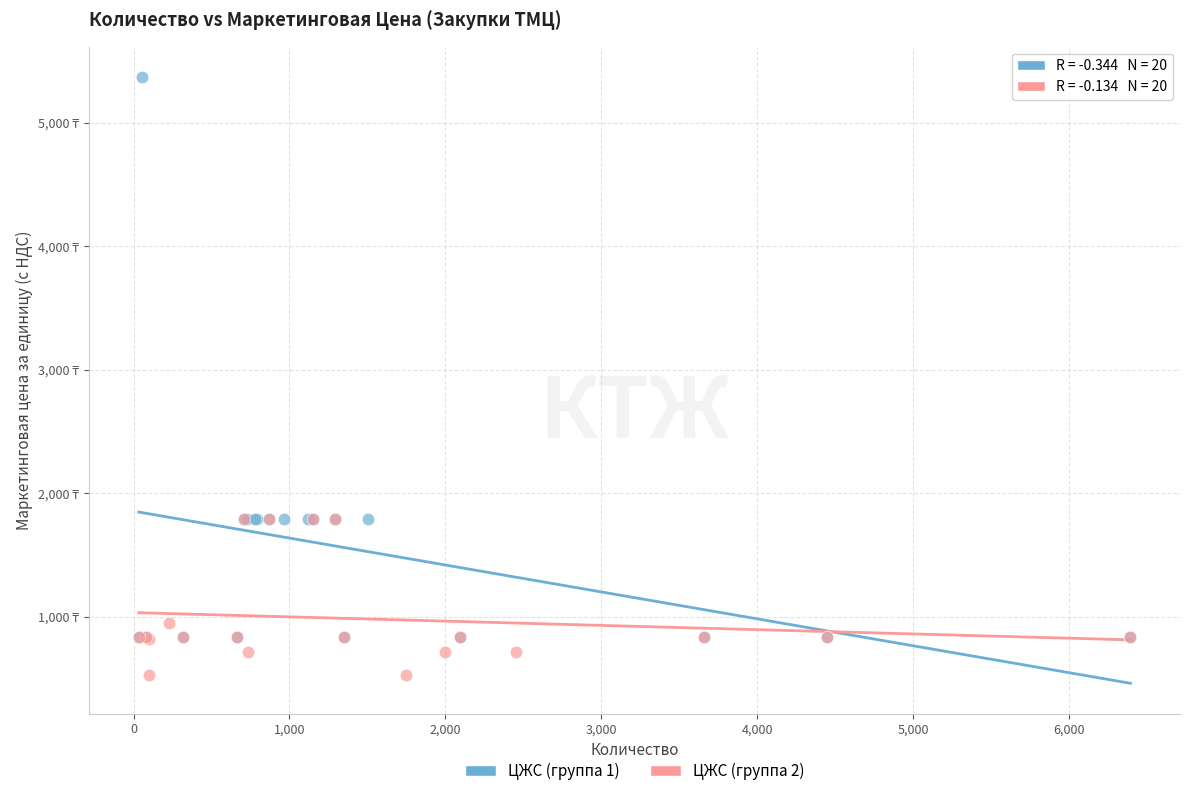

What are all the series names shown in the legend?

ЦЖС (группа 1), ЦЖС (группа 2)